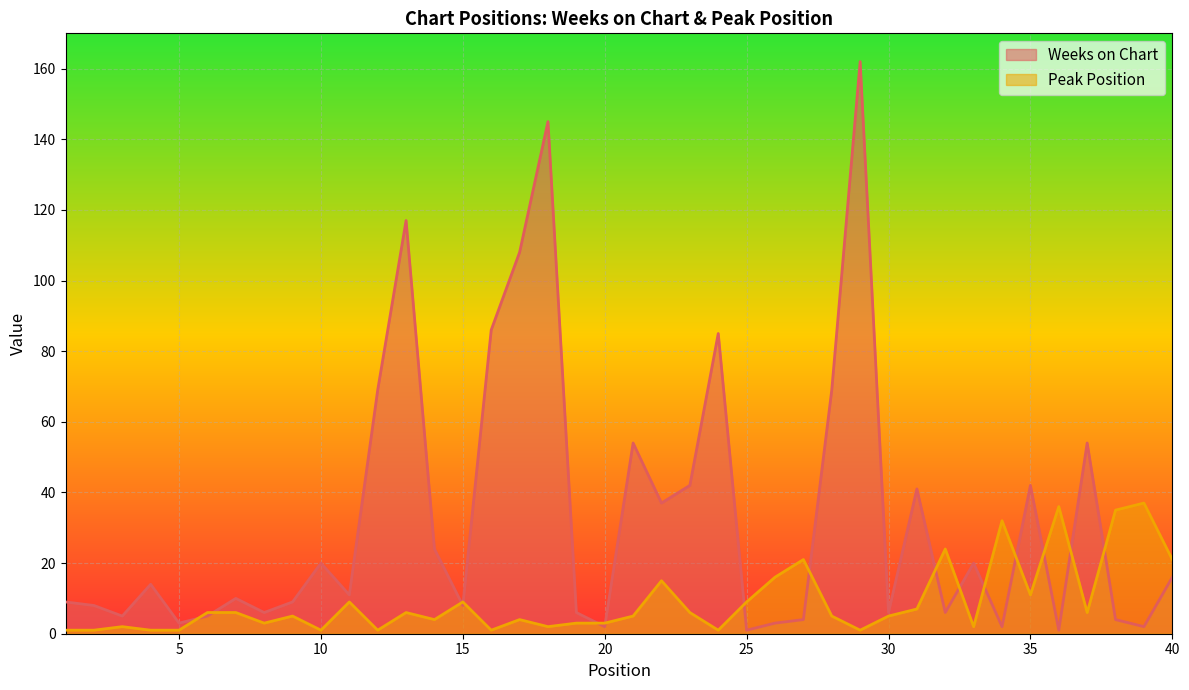

Which series ends up on top after the final intersection of Peak Position and Weeks on Chart?

Peak Position